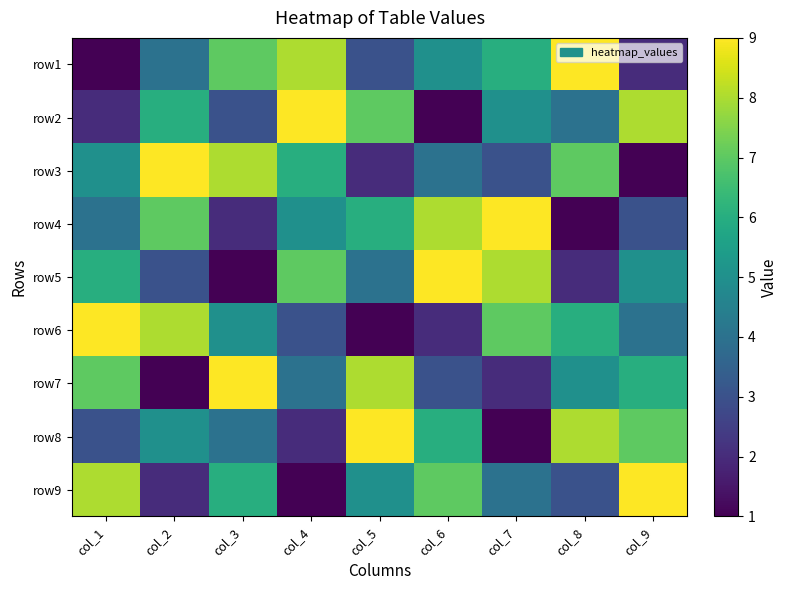

Between col_1 and col_3, which is larger?

col_3